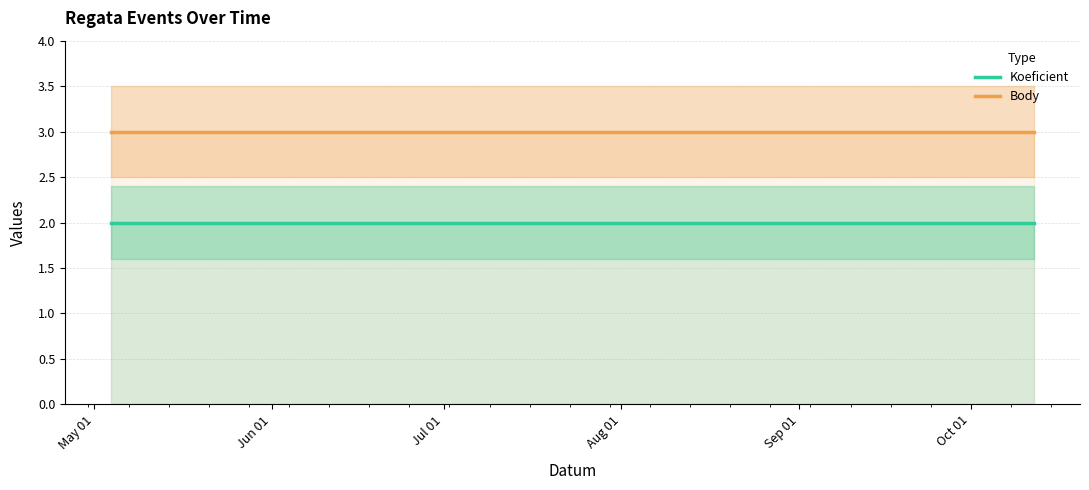

What is the sum of the Body values at Sep 01 and Jun 01?

6